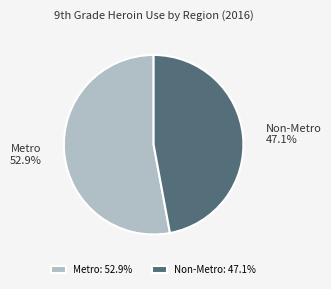

True or false: Metro accounts for 53% of the total.

True